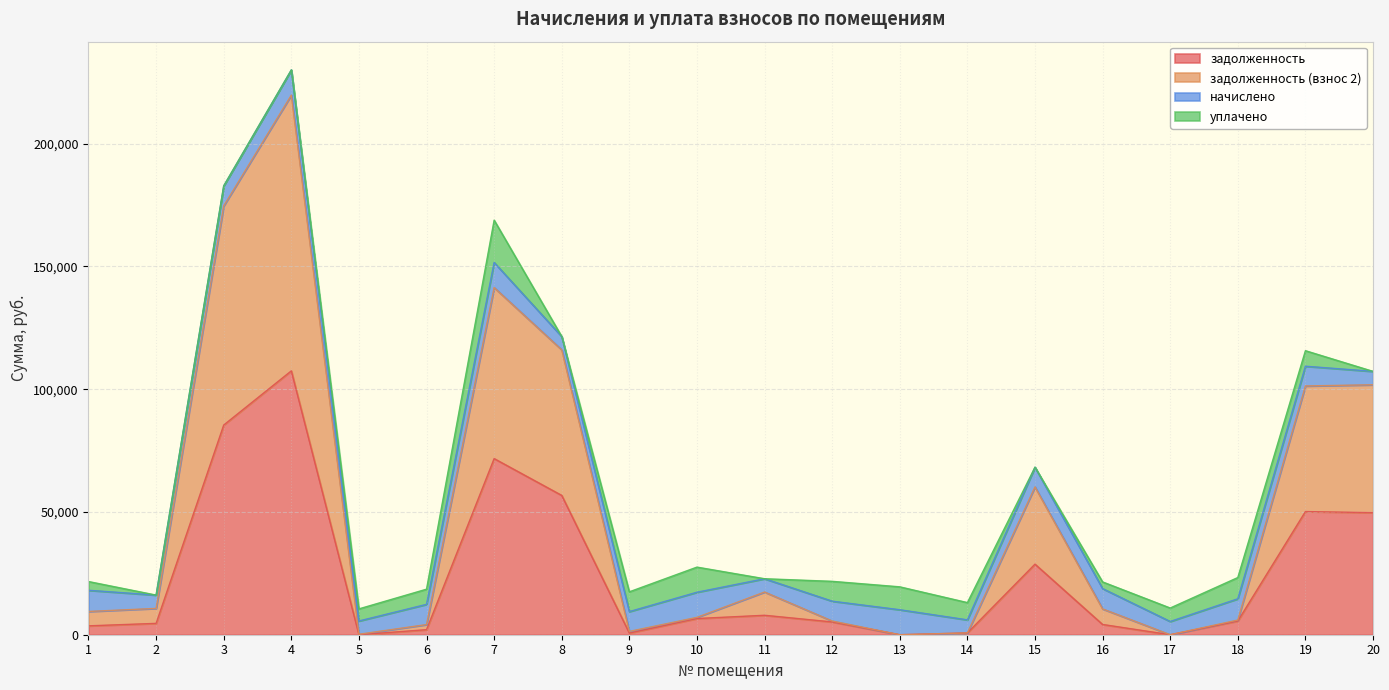

At which category is the sum across all series the highest?

4